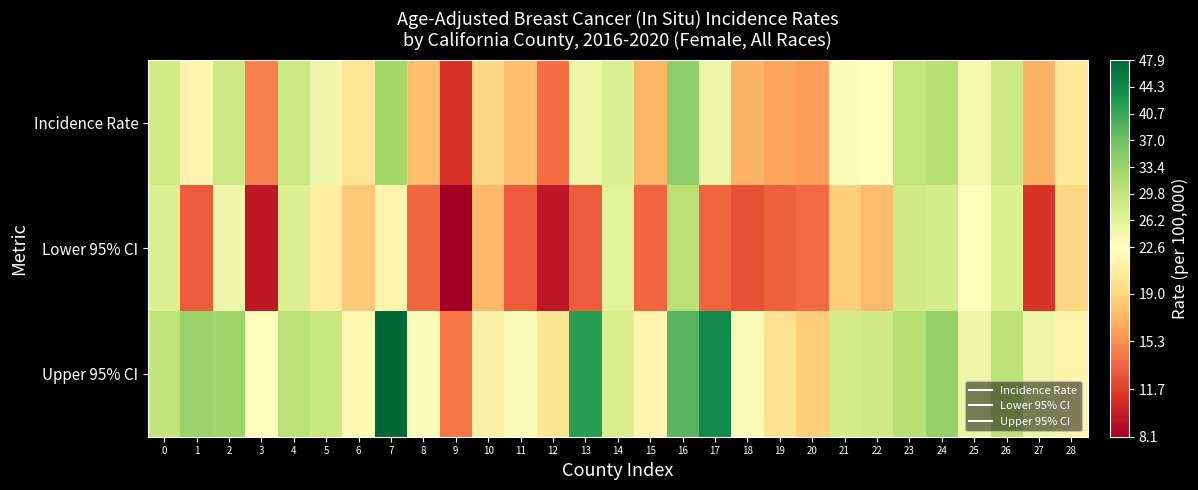

Rank the series at 1 from highest to lowest value.

Upper 95% CI, Incidence Rate, Lower 95% CI